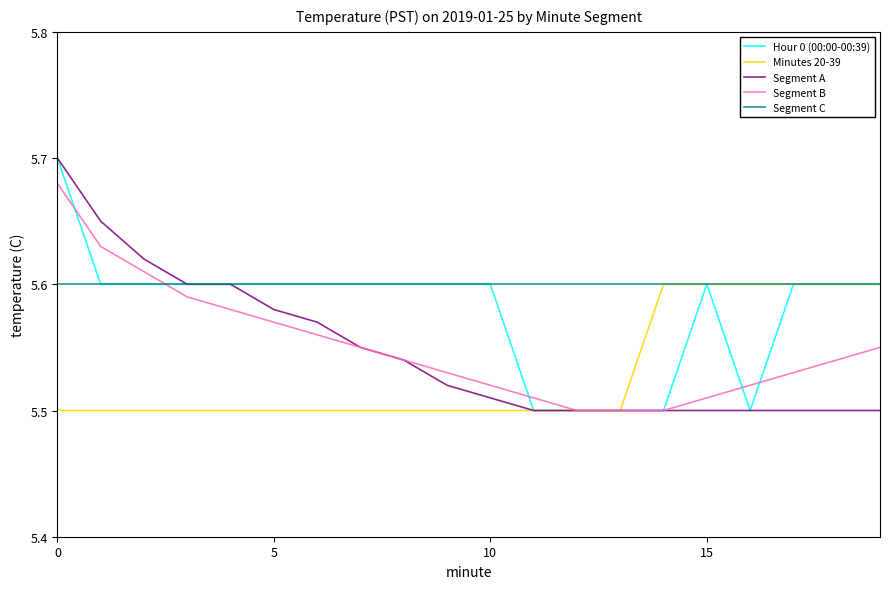

After their last crossing, which series has the higher values: Segment C or Segment B?

Segment C